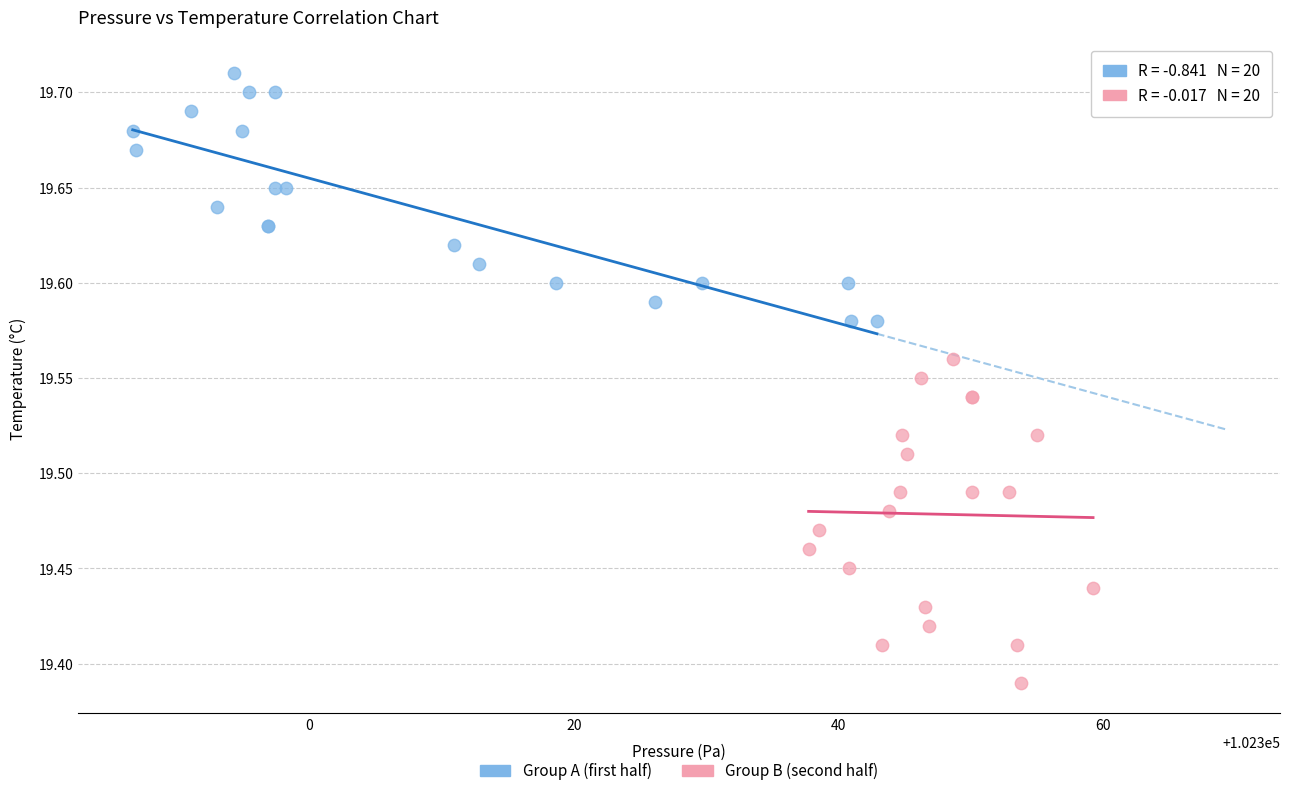

What are all the series names shown in the legend?

Group A (first half), Group B (second half)